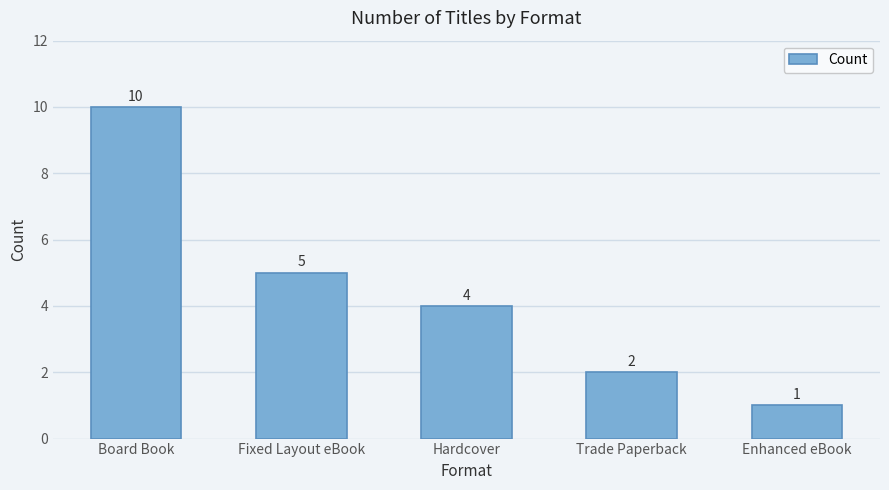

What value does the data have at Fixed Layout eBook?

5